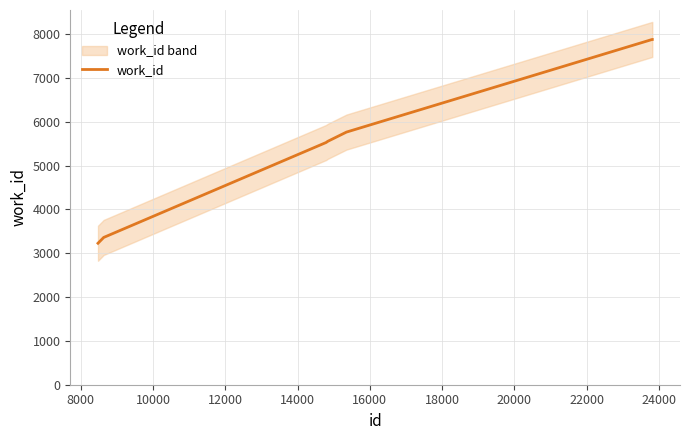

Does the chart have visible grid lines?

Yes